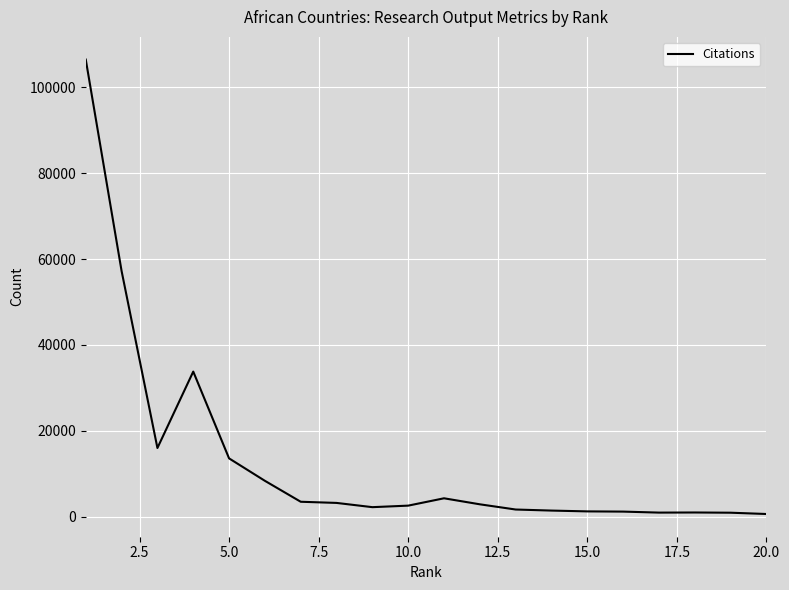

What is the greatest value displayed?

106445